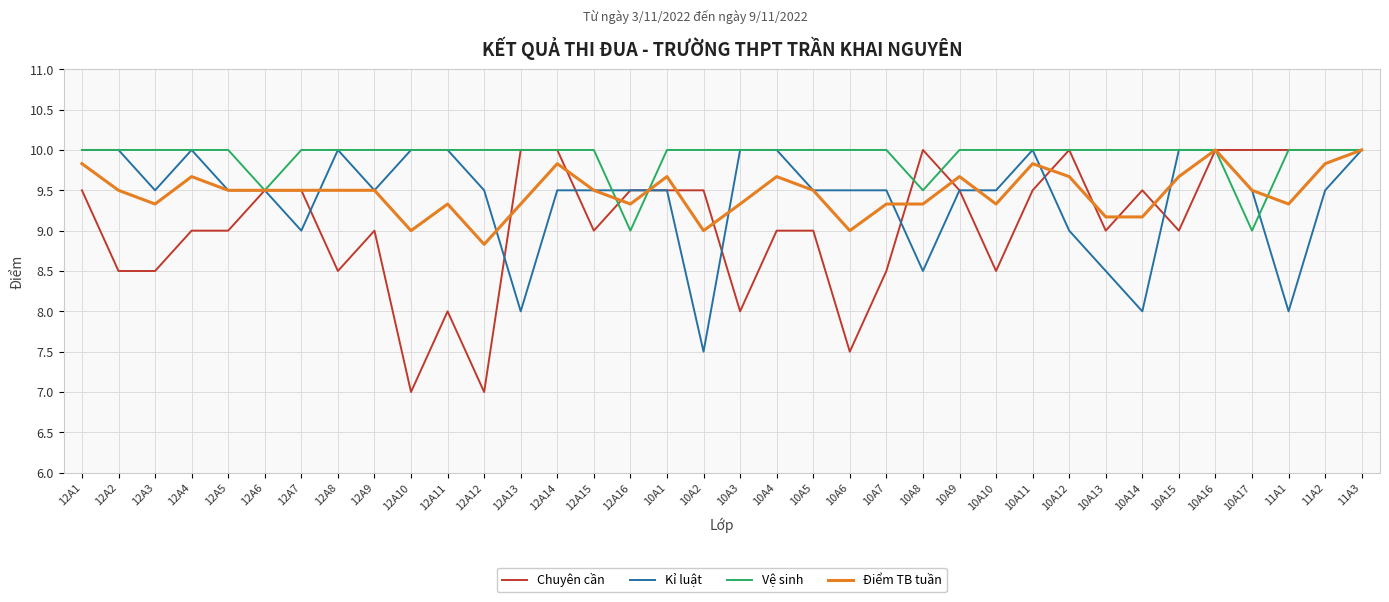

What is the sum of the Điểm TB tuần values at 10A5 and 12A8?

19.0